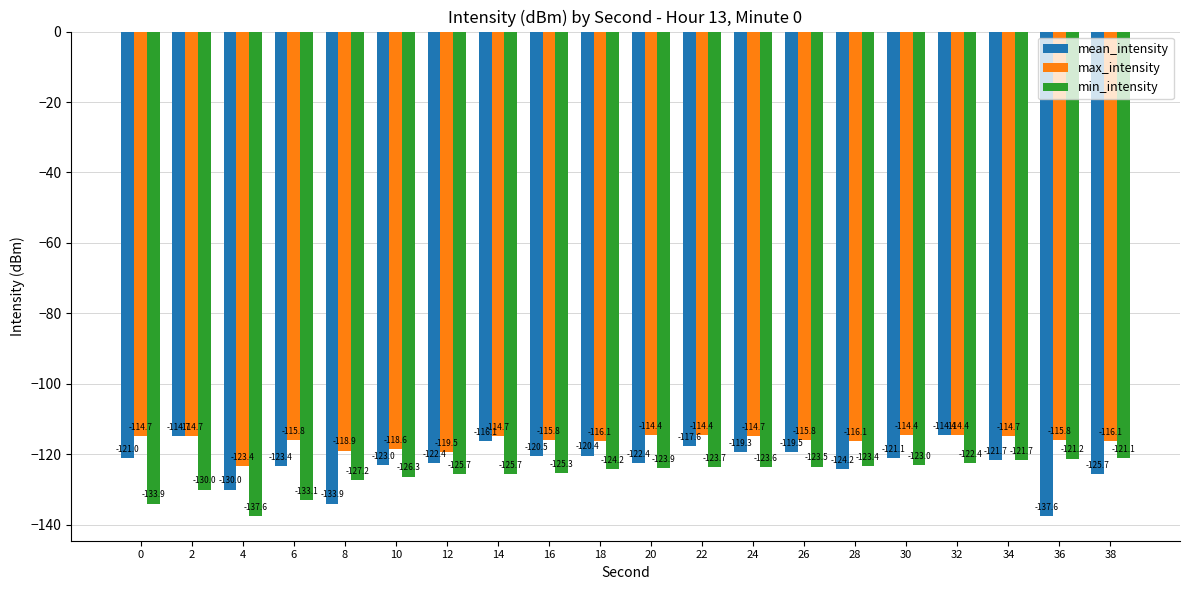

Which series has the widest spread of values?

mean_intensity